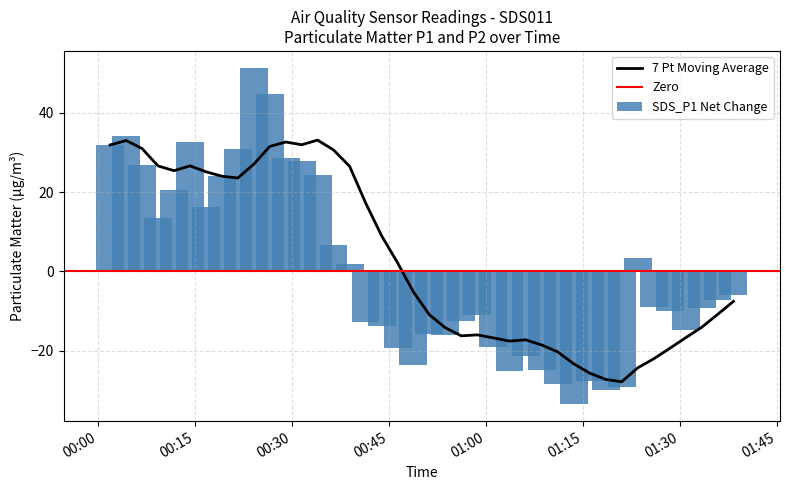

What is the highest value of the SDS_P1 Net Change series?

51.4